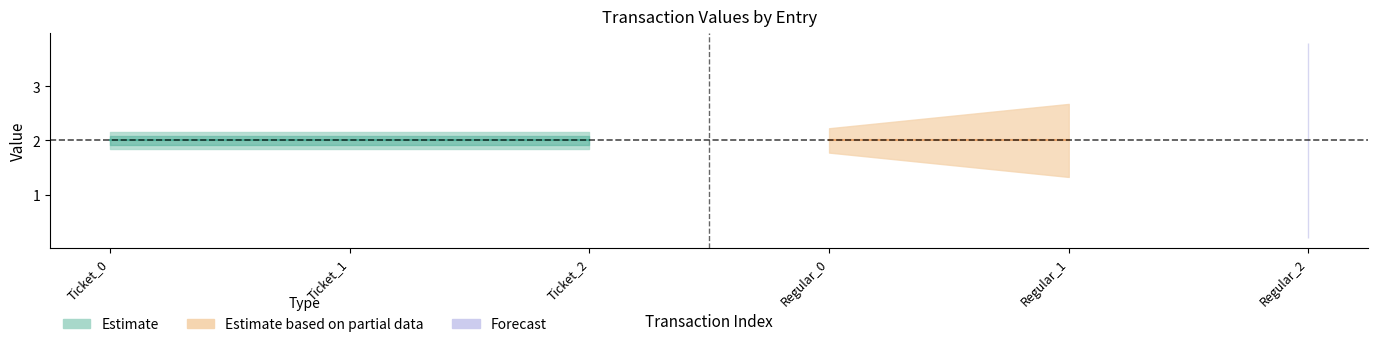

True or false: value has more than 0 points higher than both neighbors.

False